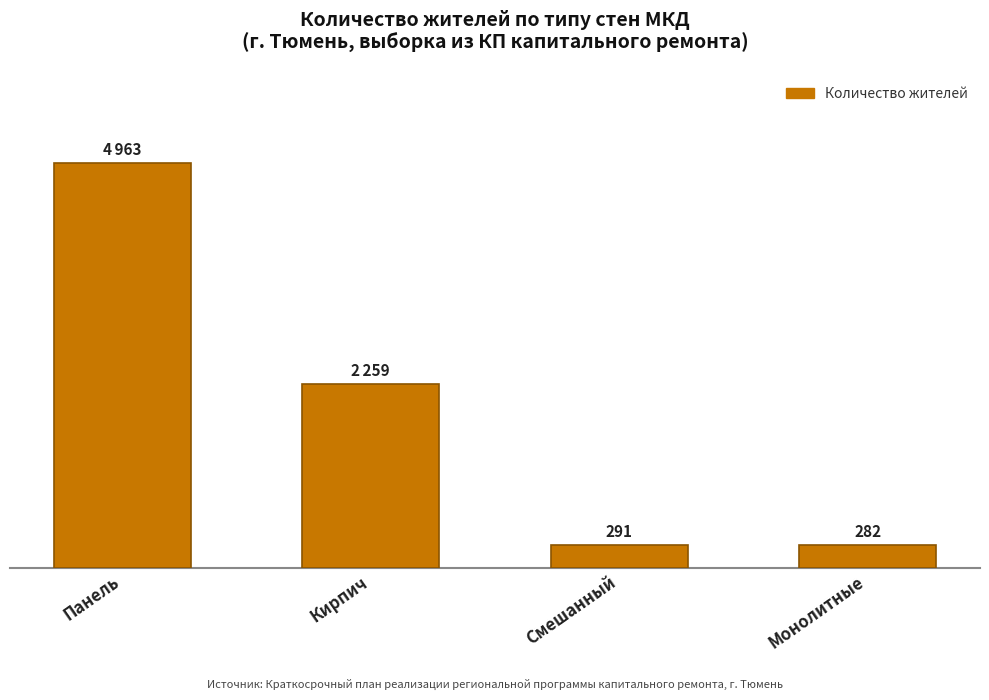

Where is the data nearest to the value 2622?

Кирпич